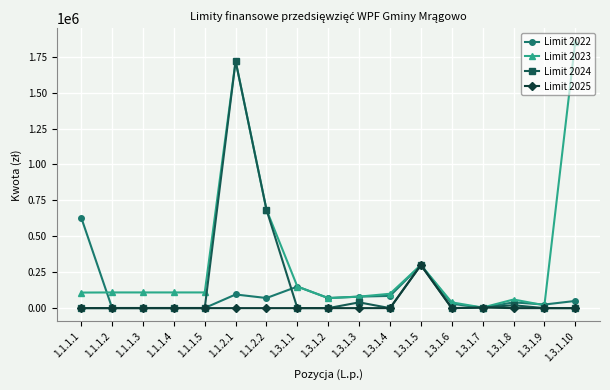

What is the average value of the Limit 2023 series?

331181.7